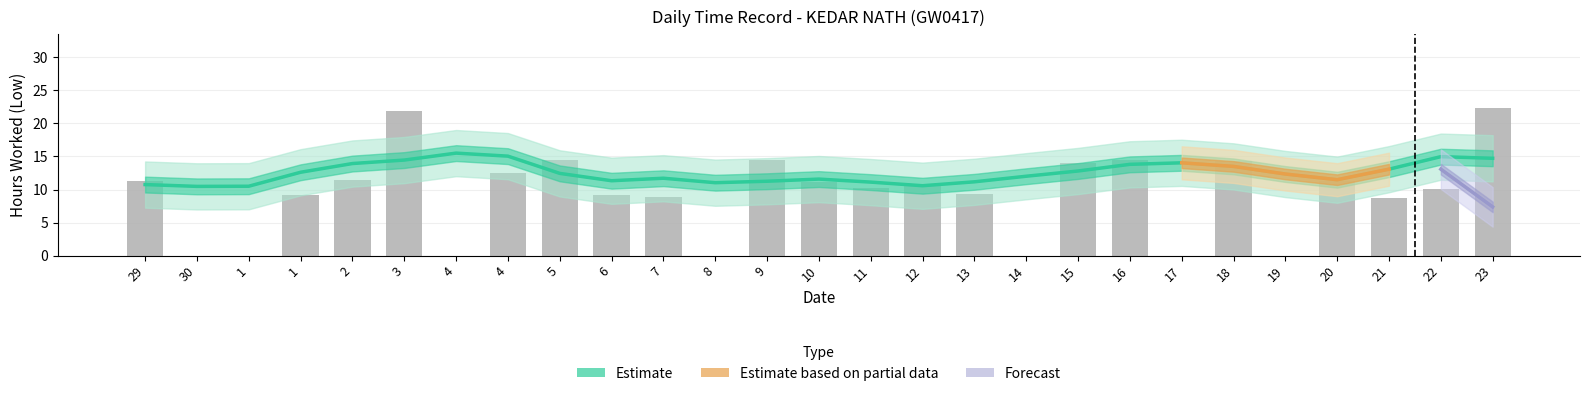

What is the value of the 26th bar from the left?

10.1